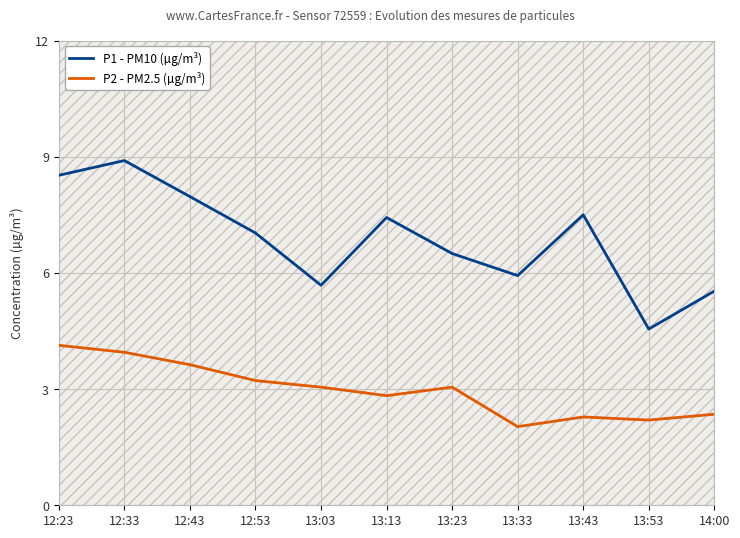

What is the sum of the P2 - PM2.5 (µg/m³) values at 13:53 and 12:33?

6.2